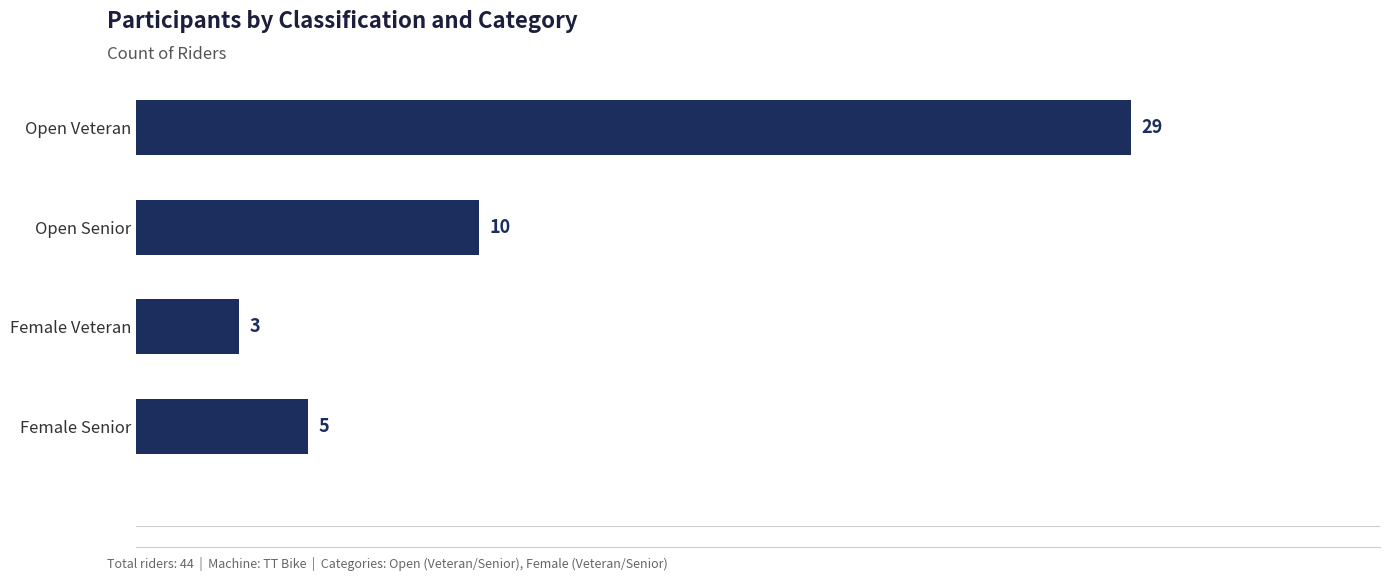

The value at Open Senior is 5. True or false?

False